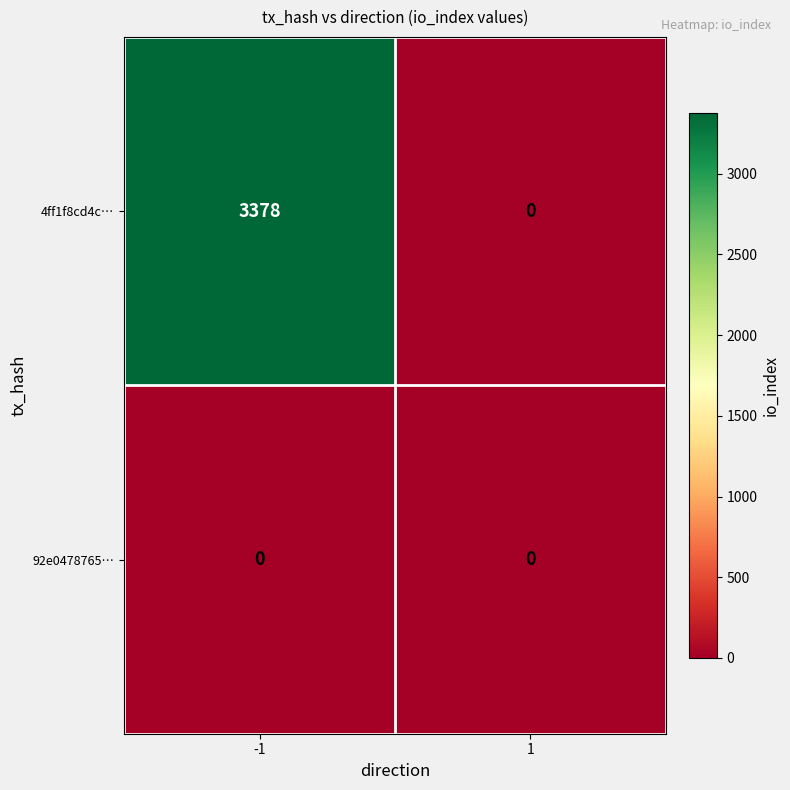

What is the highest value of the 4ff1f8cd4c… series?

3378